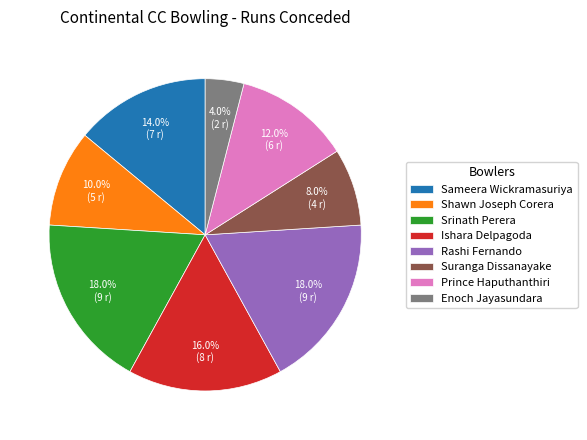

To the nearest percent, what percentage of the pie is Shawn Joseph Corera?

10%